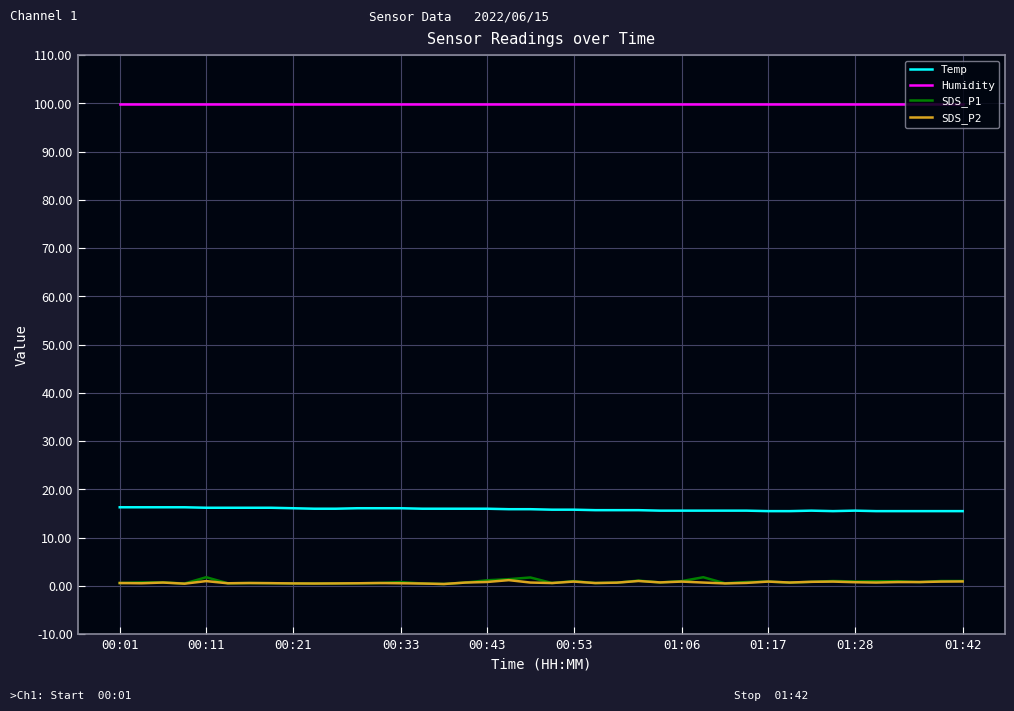

Which series has the largest total across all categories?

Humidity